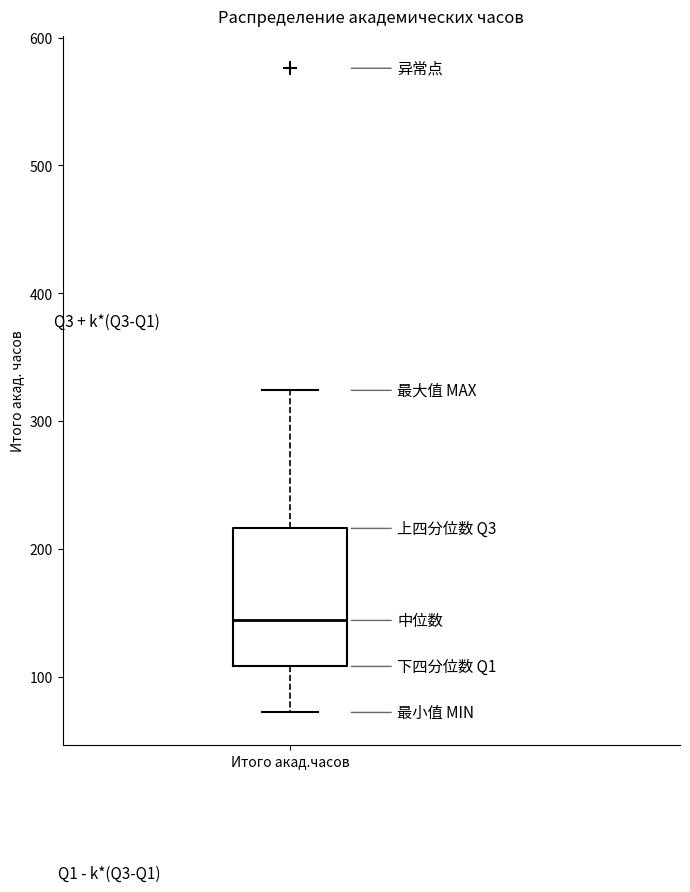

Where does the lower whisker of the box for Итого акад.часов end on the y-axis? The values are not printed on the chart, so give them approximately, as read against the axis.

70